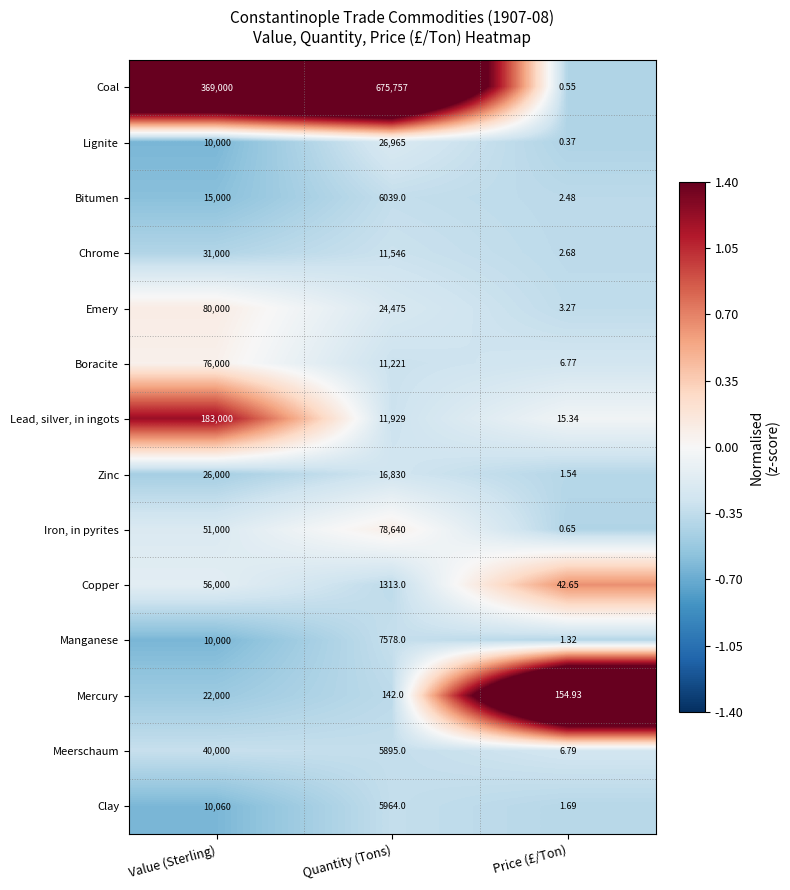

Which series has the largest range (max minus min)?

Coal